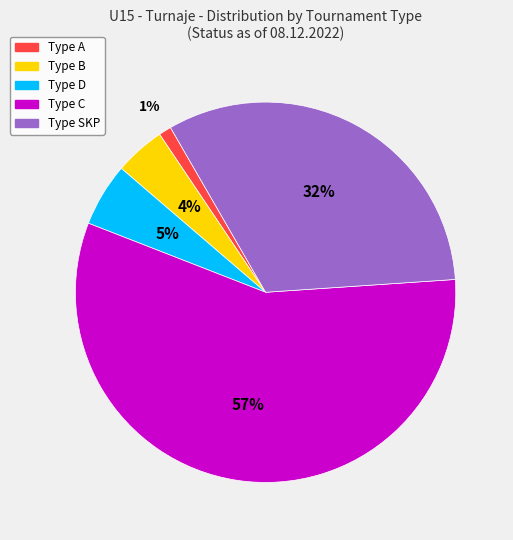

Is there a majority slice in this chart?

Yes